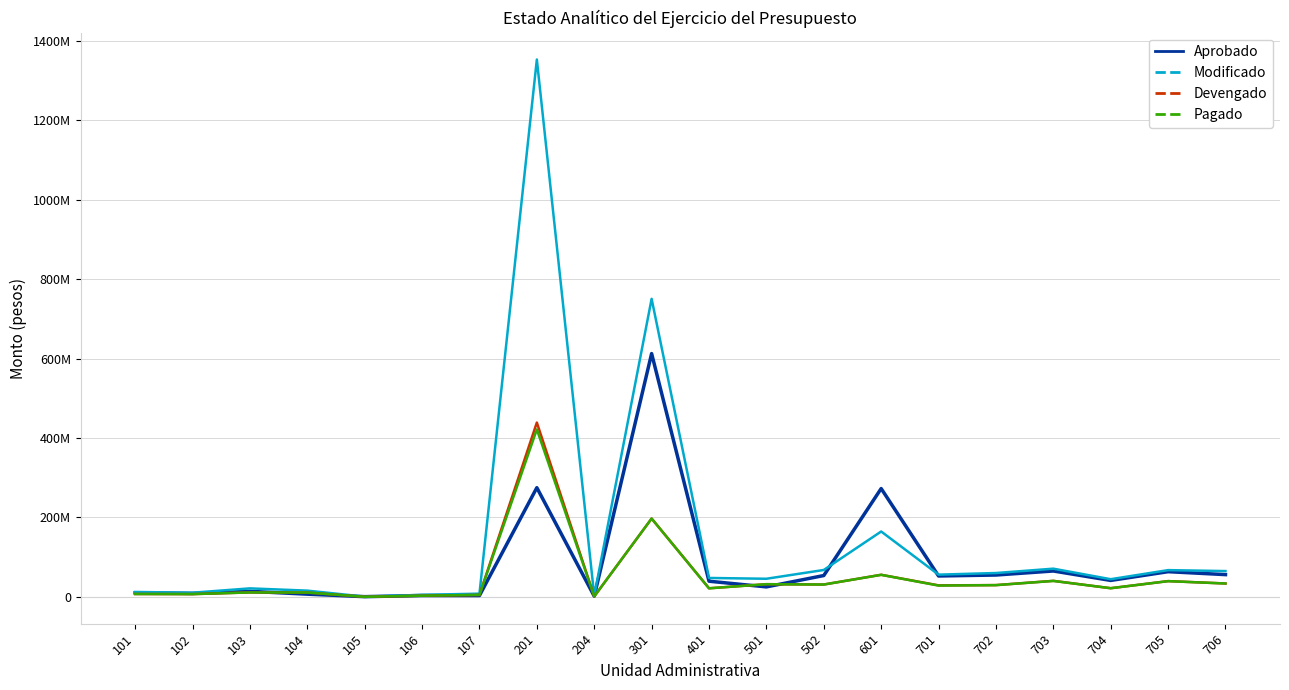

What is the value of the Modificado point at the 14th from the left?

164607829.8